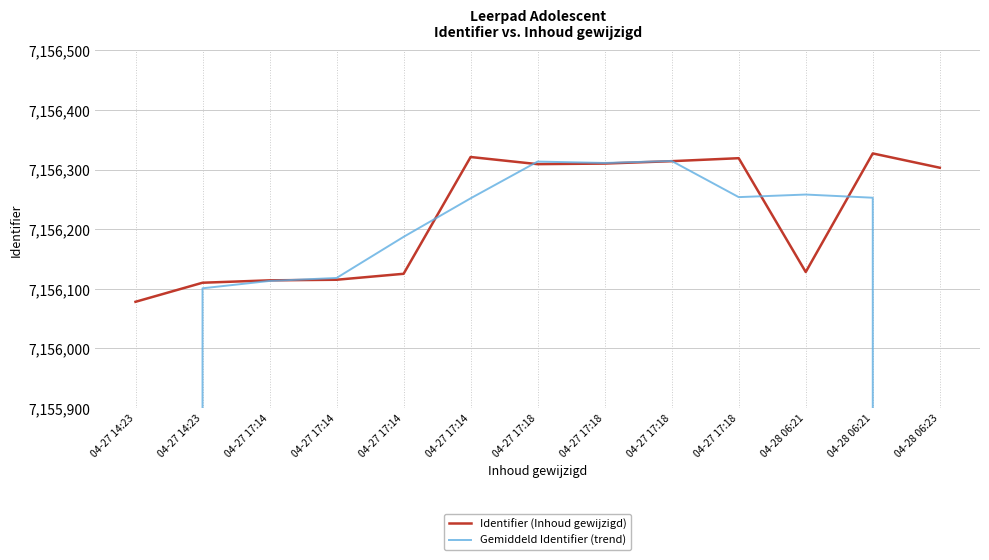

At how many categories does at least one series exceed 5970159?

13